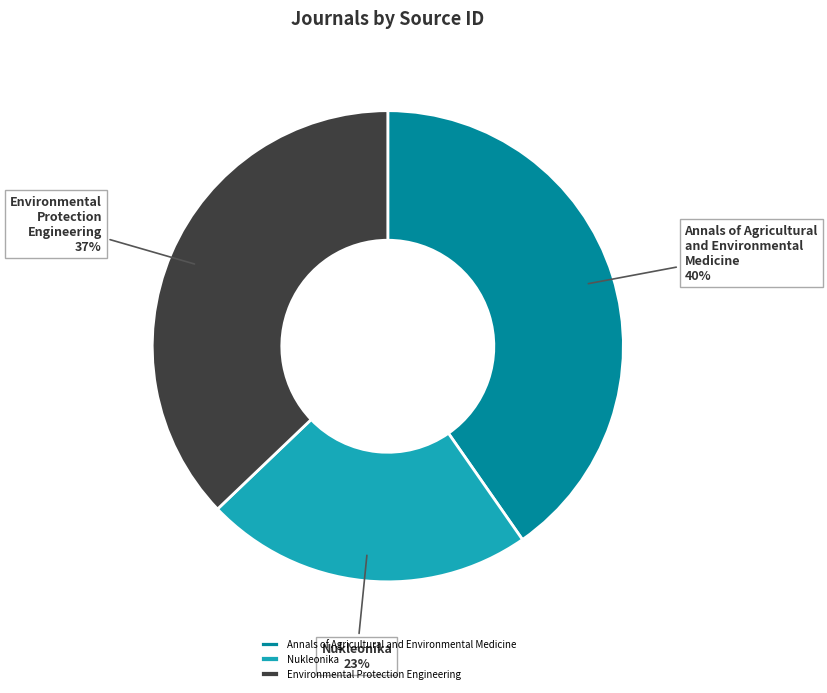

The Environmental Protection Engineering slice represents 37% of the pie. True or false?

True